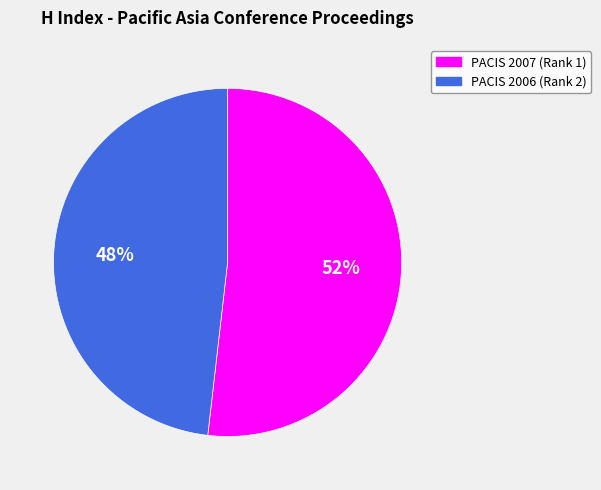

To the nearest percent, what is the average slice percentage?

50%